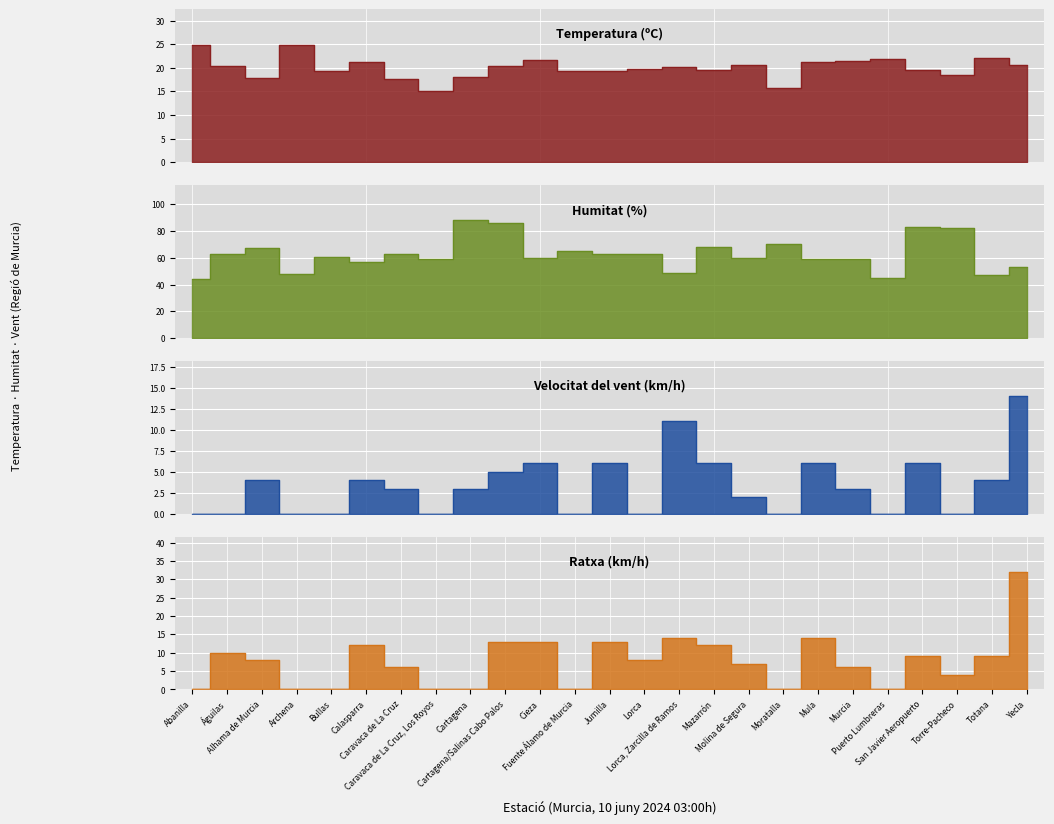

Reading left to right, extract all data points from this chart.

Temperatura (ºC): Abanilla=24.9	Águilas=20.3	Alhama de Murcia=17.8	Archena=24.9	Bullas=19.3	Calasparra=21.2	Caravaca de La Cruz=17.6	Caravaca de La Cruz, Los Royos=15.2	Cartagena=18.1	Cartagena/Salinas Cabo Palos=20.3	Cieza=21.7	Fuente Álamo de Murcia=19.4	Jumilla=19.4	Lorca=19.7	Lorca, Zarcilla de Ramos=20.2	Mazarrón=19.5	Molina de Segura=20.6	Moratalla=15.7	Mula=21.3	Murcia=21.5	Puerto Lumbreras=21.9	San Javier Aeropuerto=19.6	Torre-Pacheco=18.4	Totana=22.0	Yecla=20.6
Humitat (%): Abanilla=44.0	Águilas=63.0	Alhama de Murcia=67.0	Archena=48.0	Bullas=61.0	Calasparra=57.0	Caravaca de La Cruz=63.0	Caravaca de La Cruz, Los Royos=59.0	Cartagena=88.0	Cartagena/Salinas Cabo Palos=86.0	Cieza=60.0	Fuente Álamo de Murcia=65.0	Jumilla=63.0	Lorca=63.0	Lorca, Zarcilla de Ramos=49.0	Mazarrón=68.0	Molina de Segura=60.0	Moratalla=70.0	Mula=59.0	Murcia=59.0	Puerto Lumbreras=45.0	San Javier Aeropuerto=83.0	Torre-Pacheco=82.0	Totana=47.0	Yecla=53.0
Velocitat del vent (km/h): Abanilla=0.0	Águilas=0.0	Alhama de Murcia=4.0	Archena=0.0	Bullas=0.0	Calasparra=4.0	Caravaca de La Cruz=3.0	Caravaca de La Cruz, Los Royos=0.0	Cartagena=3.0	Cartagena/Salinas Cabo Palos=5.0	Cieza=6.0	Fuente Álamo de Murcia=0.0	Jumilla=6.0	Lorca=0.0	Lorca, Zarcilla de Ramos=11.0	Mazarrón=6.0	Molina de Segura=2.0	Moratalla=0.0	Mula=6.0	Murcia=3.0	Puerto Lumbreras=0.0	San Javier Aeropuerto=6.0	Torre-Pacheco=0.0	Totana=4.0	Yecla=14.0
Ratxa (km/h): Abanilla=0.0	Águilas=10.0	Alhama de Murcia=8.0	Archena=0.0	Bullas=0.0	Calasparra=12.0	Caravaca de La Cruz=6.0	Caravaca de La Cruz, Los Royos=0.0	Cartagena=0.0	Cartagena/Salinas Cabo Palos=13.0	Cieza=13.0	Fuente Álamo de Murcia=0.0	Jumilla=13.0	Lorca=8.0	Lorca, Zarcilla de Ramos=14.0	Mazarrón=12.0	Molina de Segura=7.0	Moratalla=0.0	Mula=14.0	Murcia=6.0	Puerto Lumbreras=0.0	San Javier Aeropuerto=9.0	Torre-Pacheco=4.0	Totana=9.0	Yecla=32.0